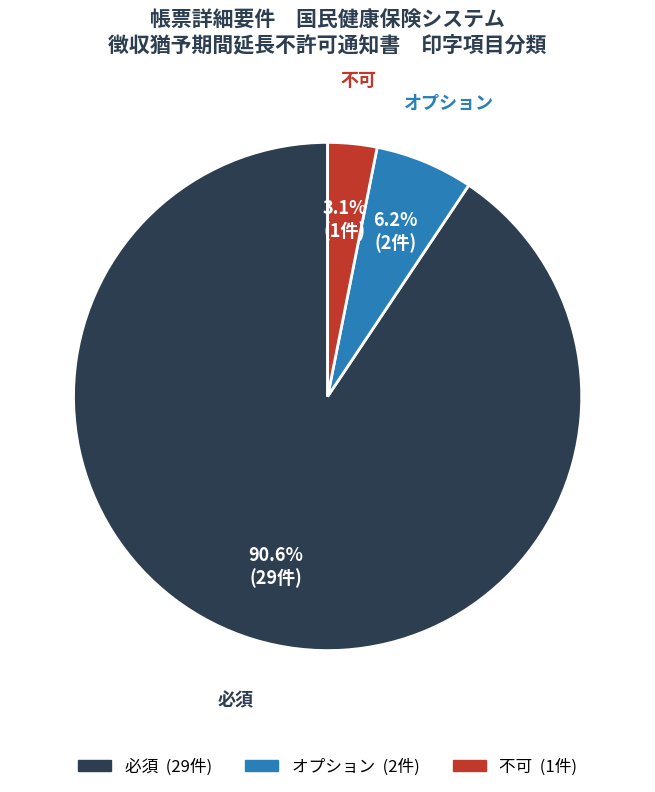

Is there a majority slice in this chart?

Yes